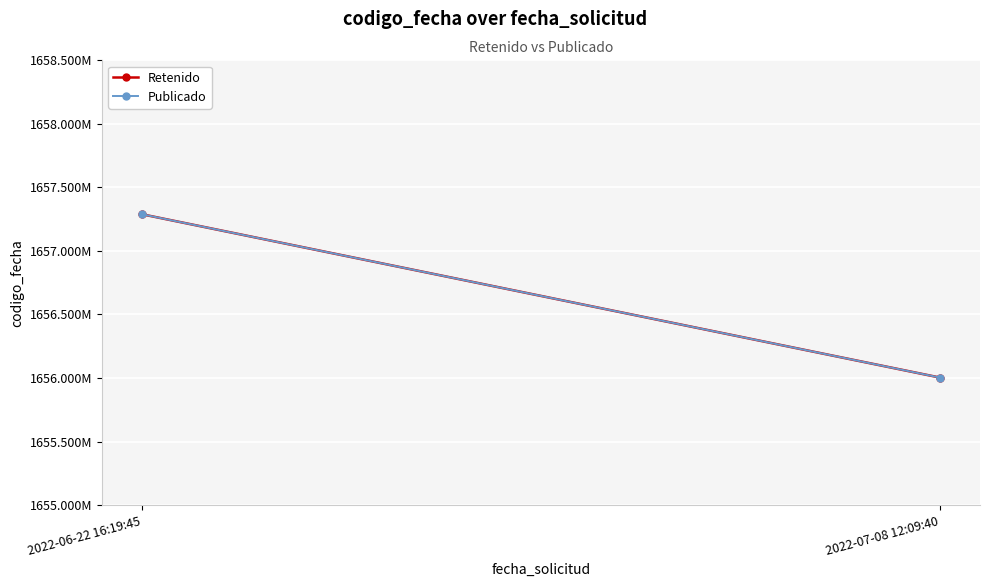

Which series changed the most between 2022-06-22 16:19:45 and 2022-07-08 12:09:40?

Retenido